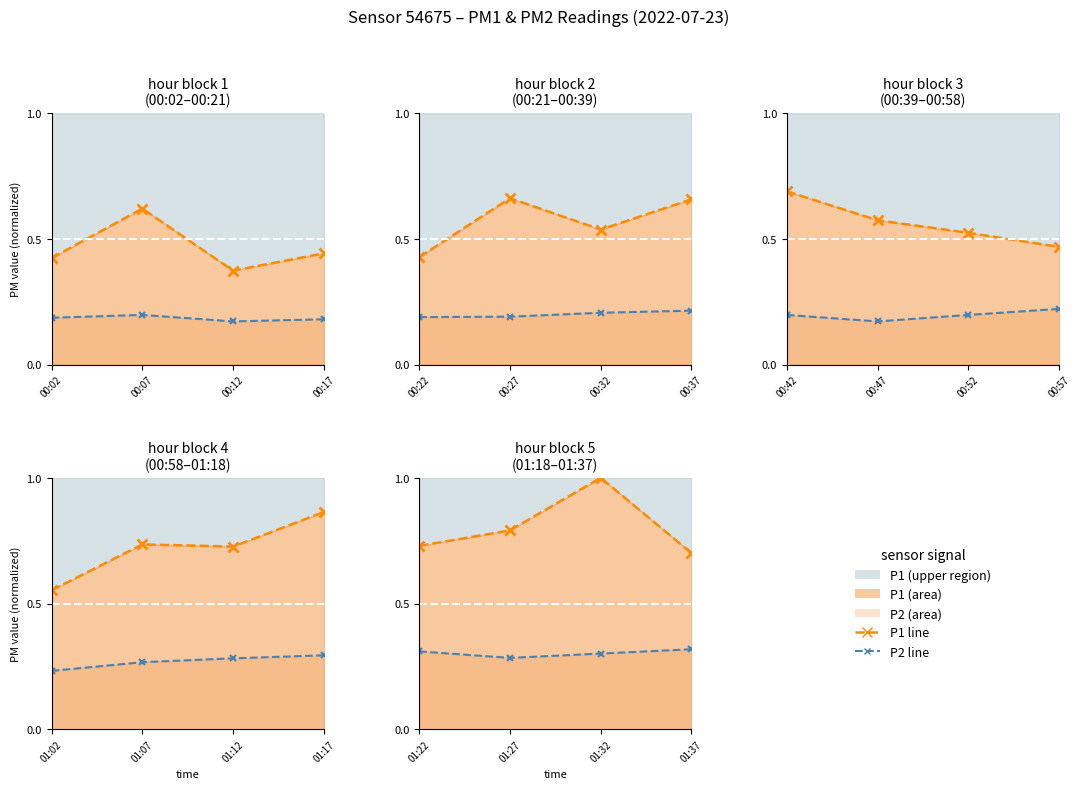

True or false: P1 line and P2 line intersect in this chart.

False